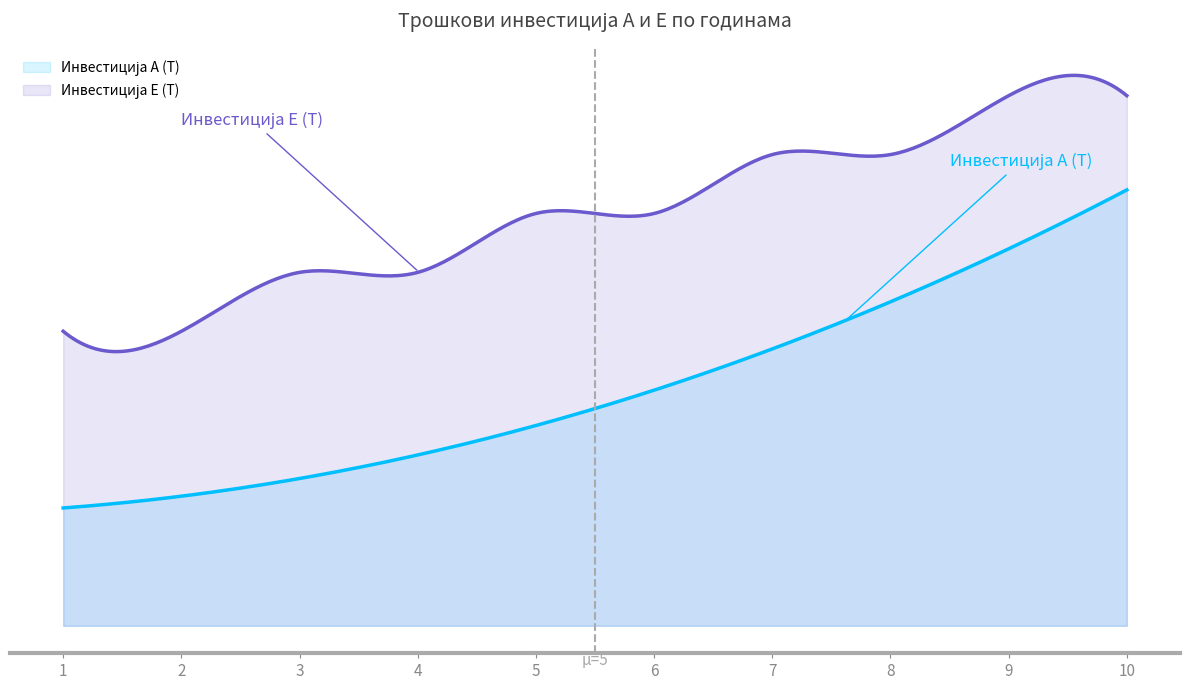

How many lines are shown in the chart?

2